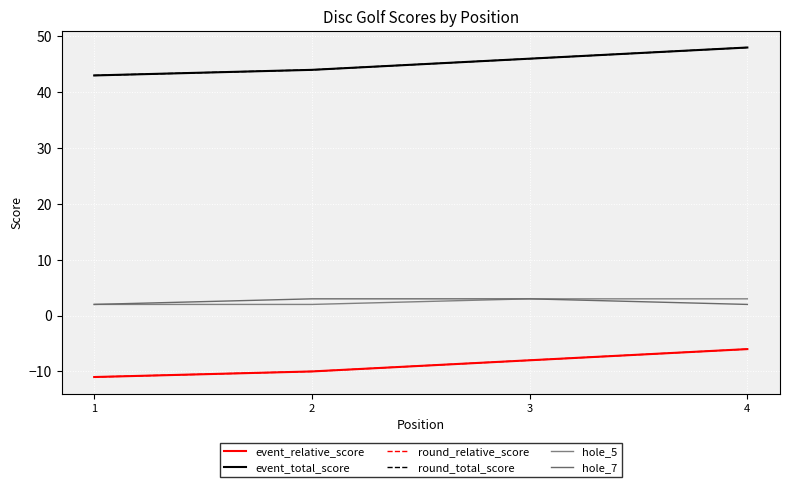

What is the total value across all series at 2?

73